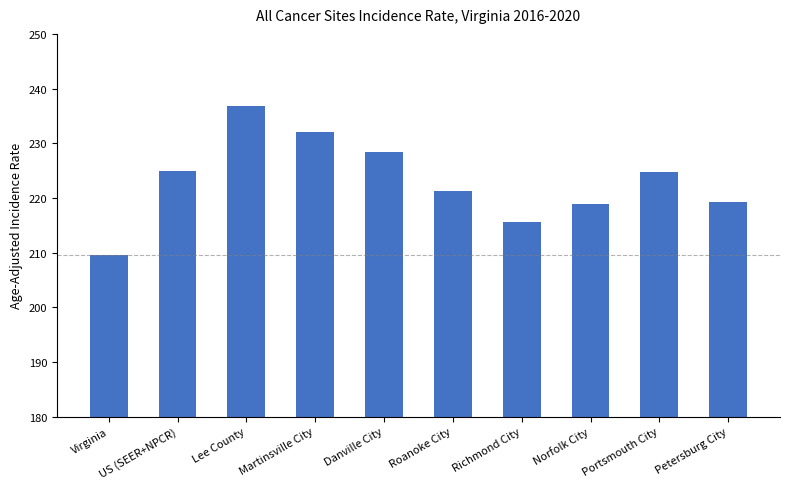

Reading right to left, list all the values displayed in this chart.

Petersburg City=219.2	Portsmouth City=224.7	Norfolk City=218.9	Richmond City=215.6	Roanoke City=221.3	Danville City=228.4	Martinsville City=232.1	Lee County=236.8	US (SEER+NPCR)=225.0	Virginia=209.5